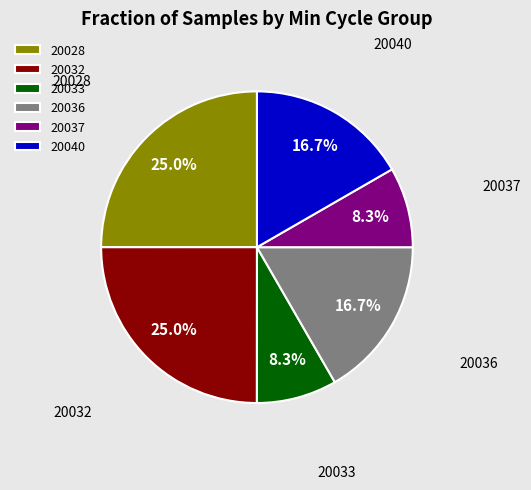

To the nearest percent, what is the average slice percentage?

17%